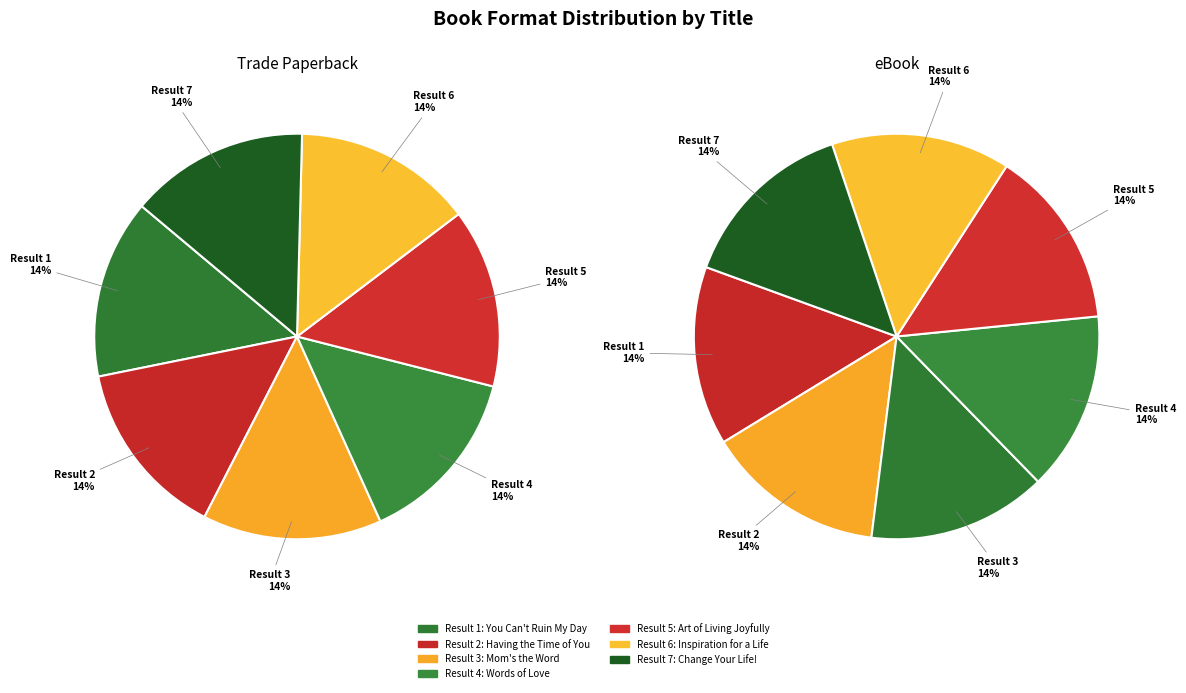

To the nearest percent, what percentage of the pie is Having the Time of Your Life?

14%